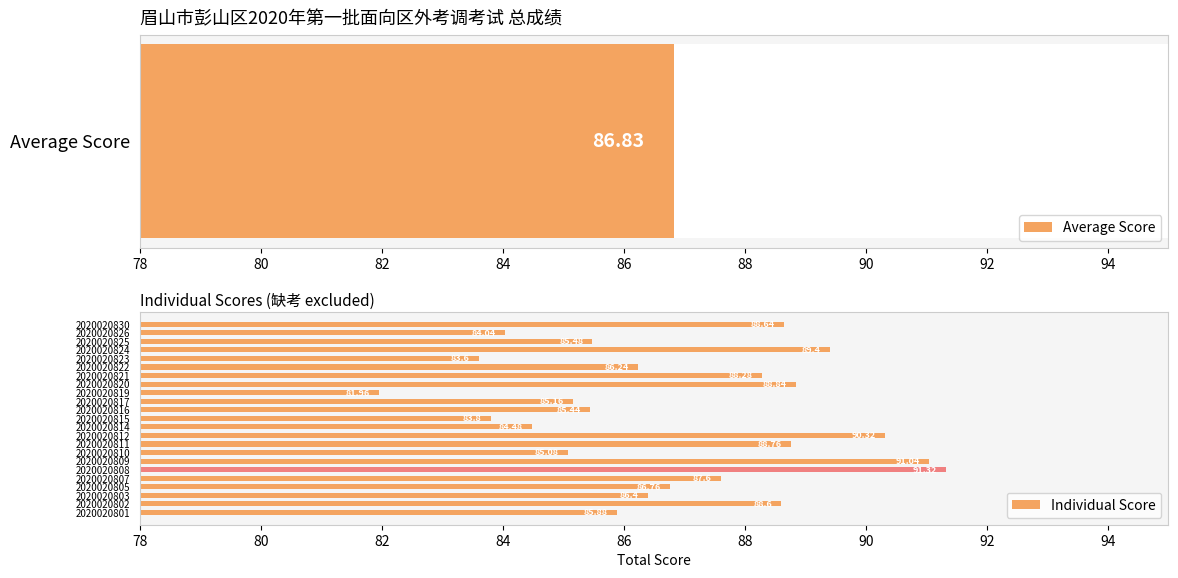

What is the sum of all Individual Score values?

1997.1